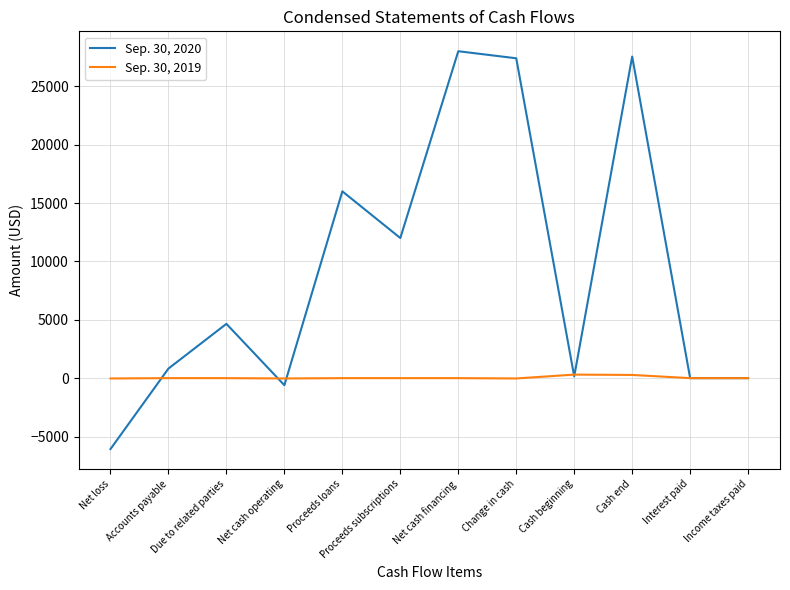

What position from the left is Change in cash?

8